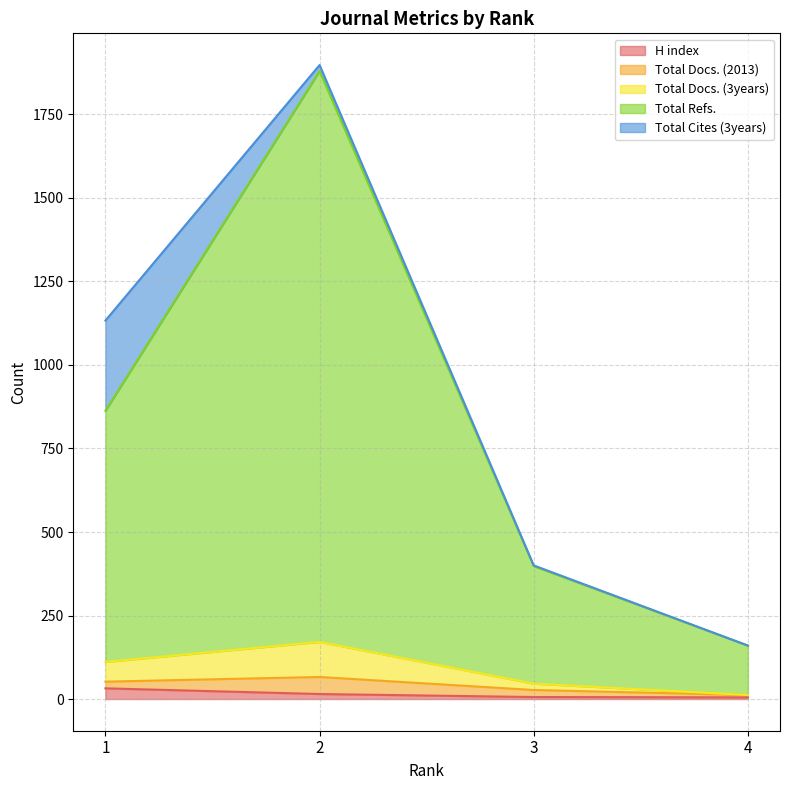

The Total Refs. series shows 1880 at 2. True or false?

True